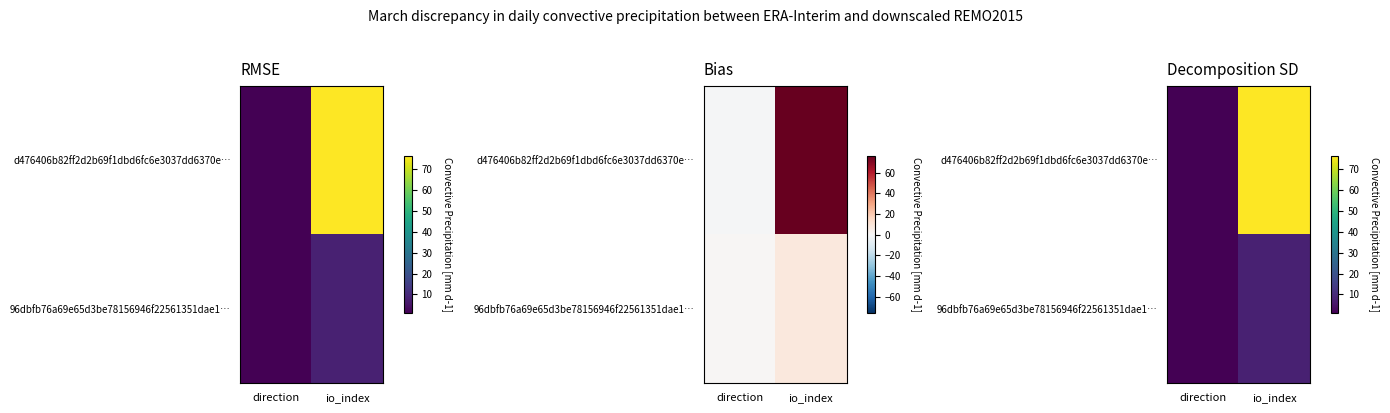

At which category is the sum across all series the highest?

io_index